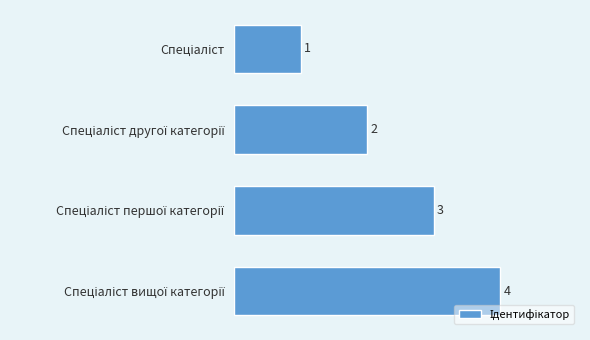

Count the number of data series in this chart.

1